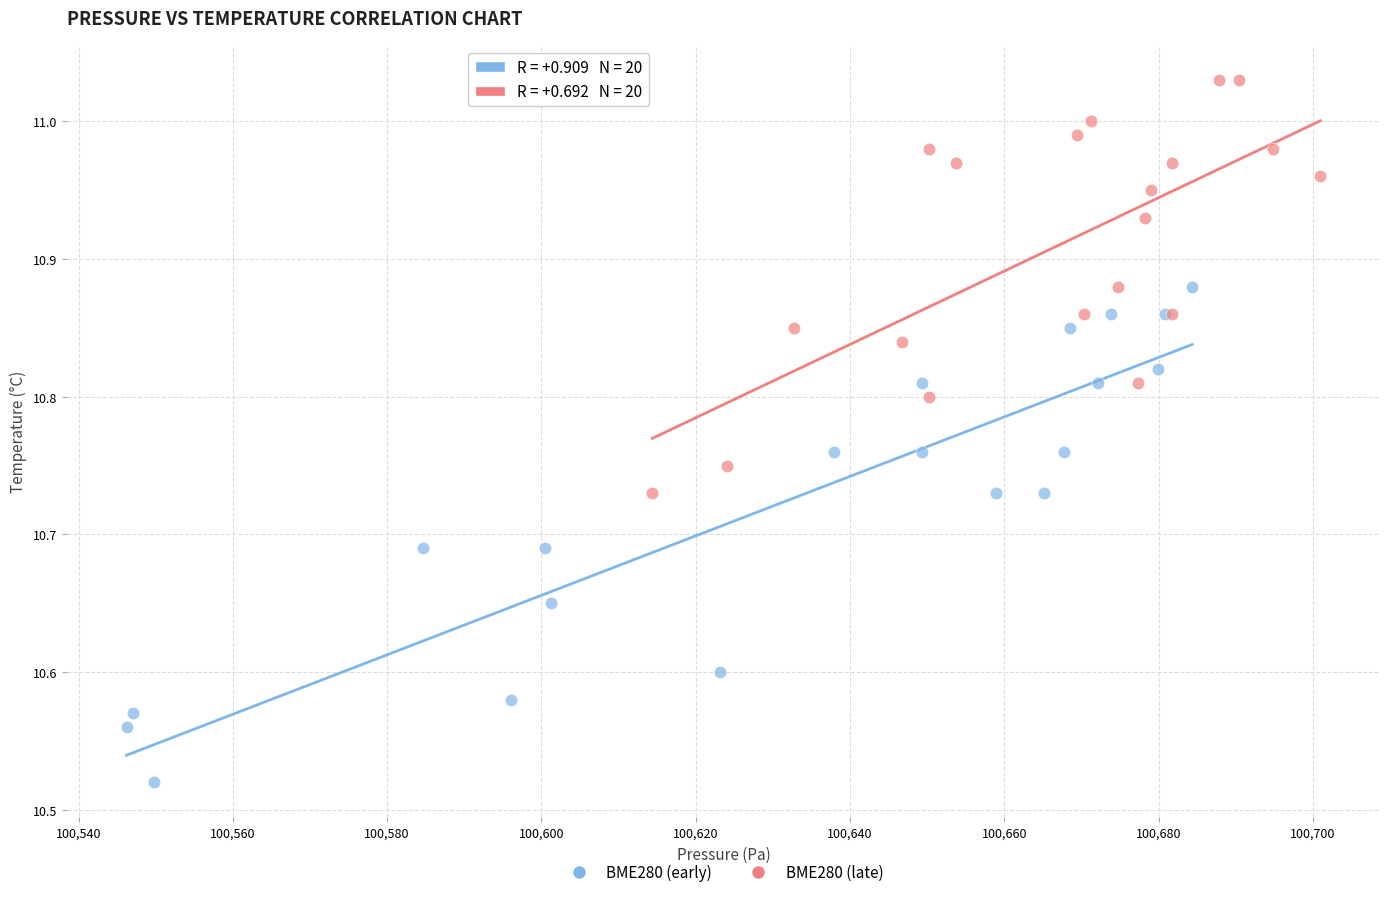

Which series has the widest spread of Y values?

BME280 (early)